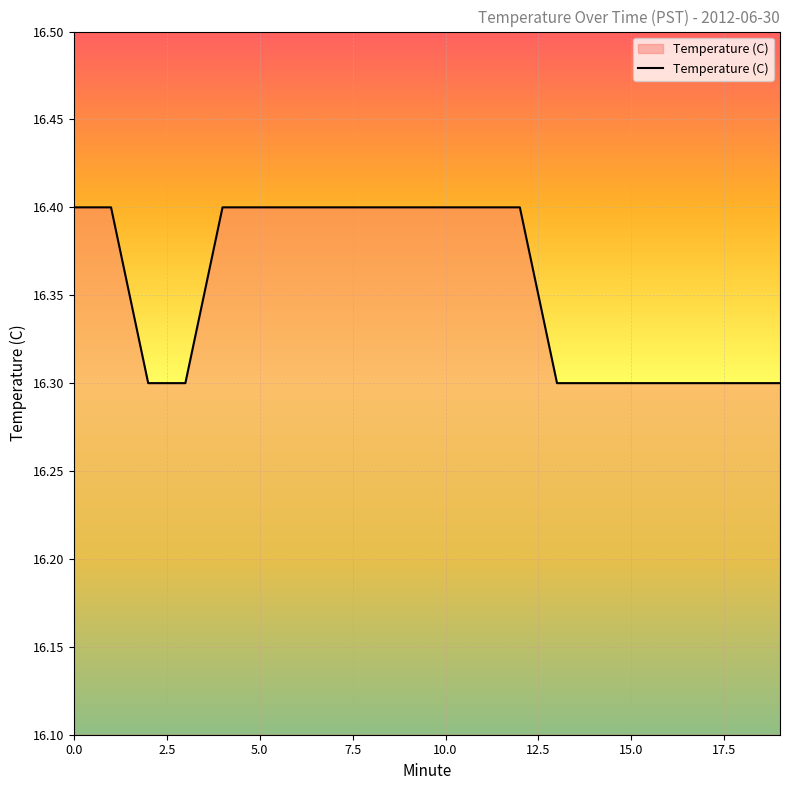

What is the maximum value shown in the chart?

16.4